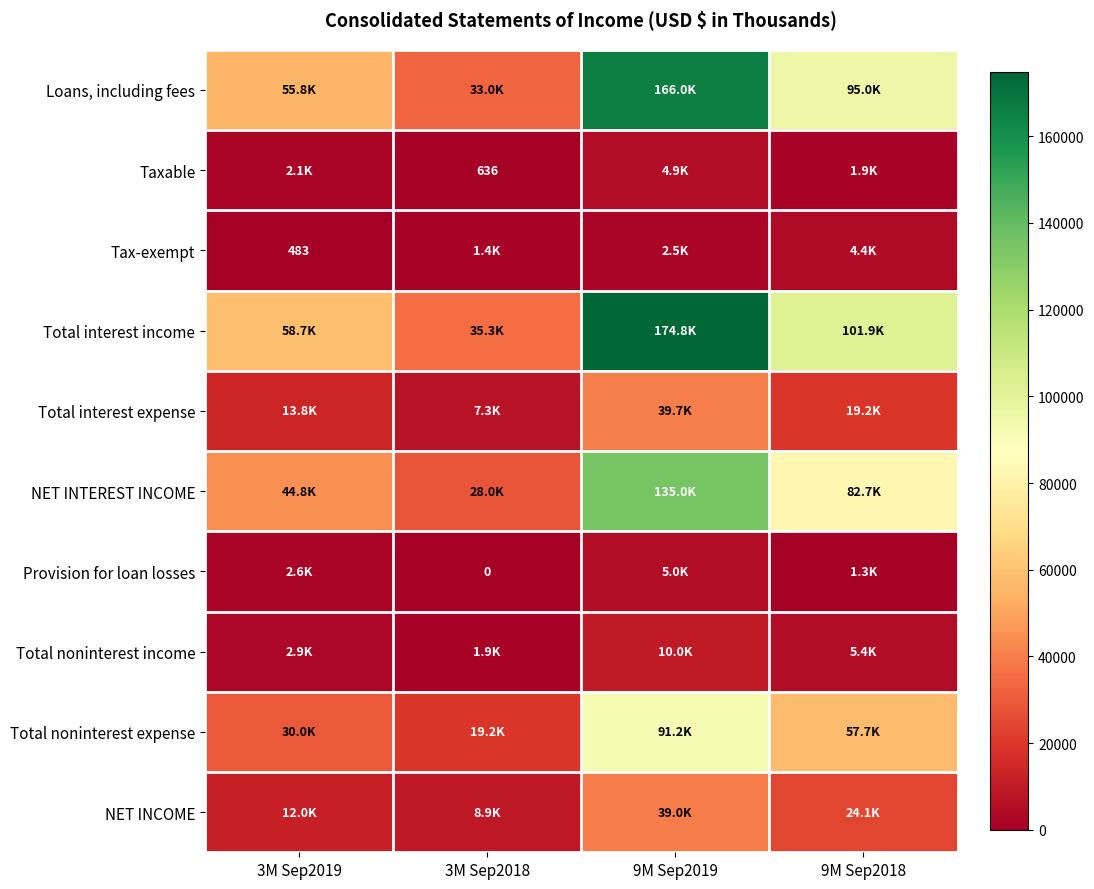

The Taxable series shows 2538 at 9M Sep2018. True or false?

False